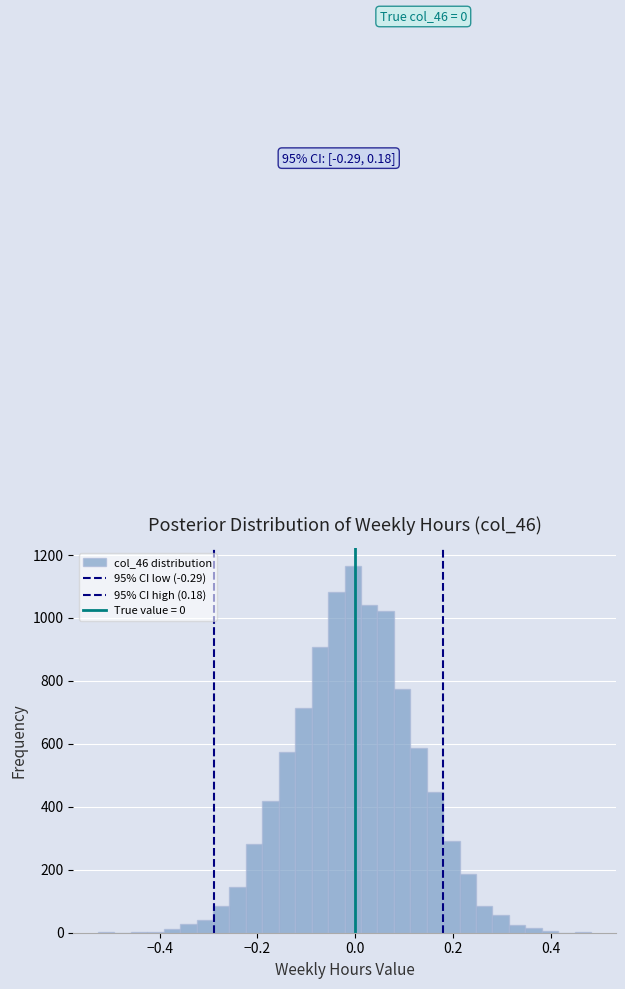

Around what value on the x-axis is the tallest bar? Give the approximate position of its centre, as read against the axis.

0.00